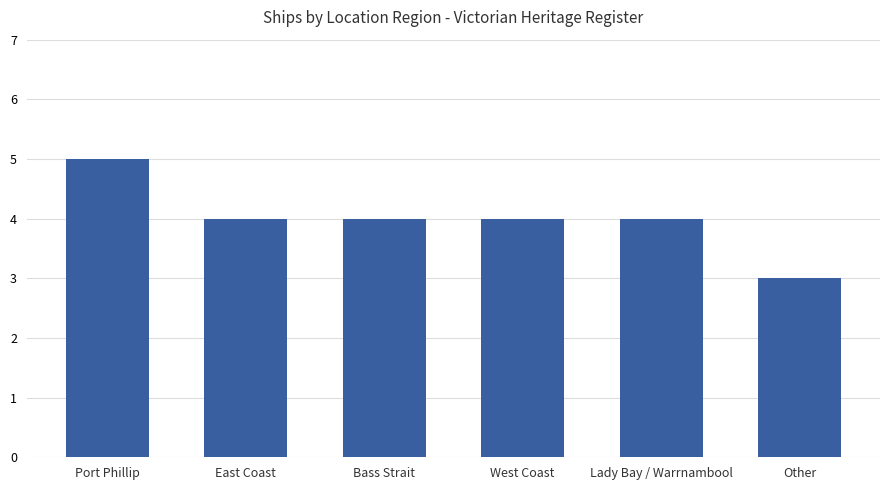

Count the values in the range 4 to 5.

5